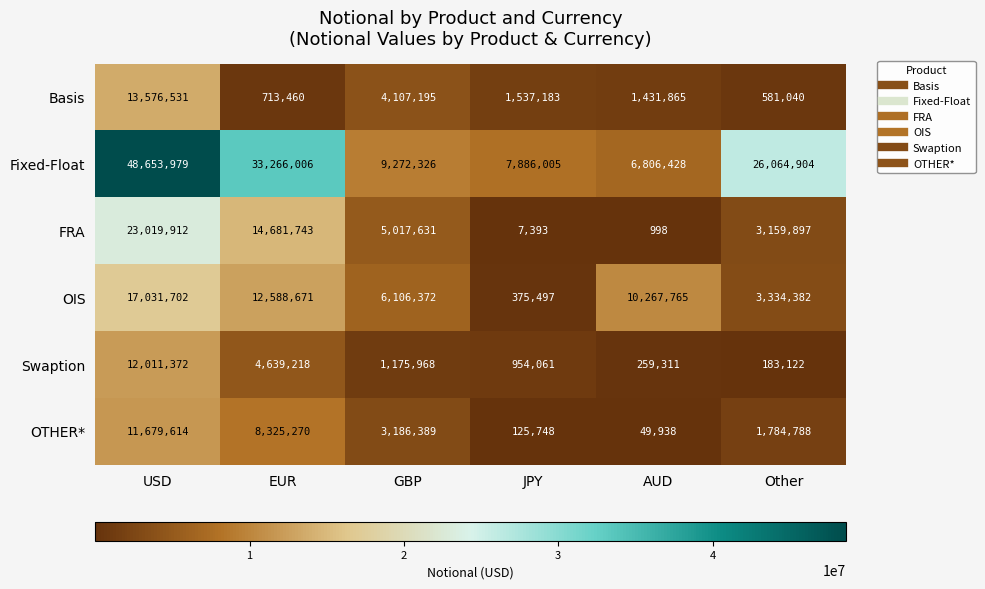

What is the difference between the OTHER* values at EUR and JPY?

8199522